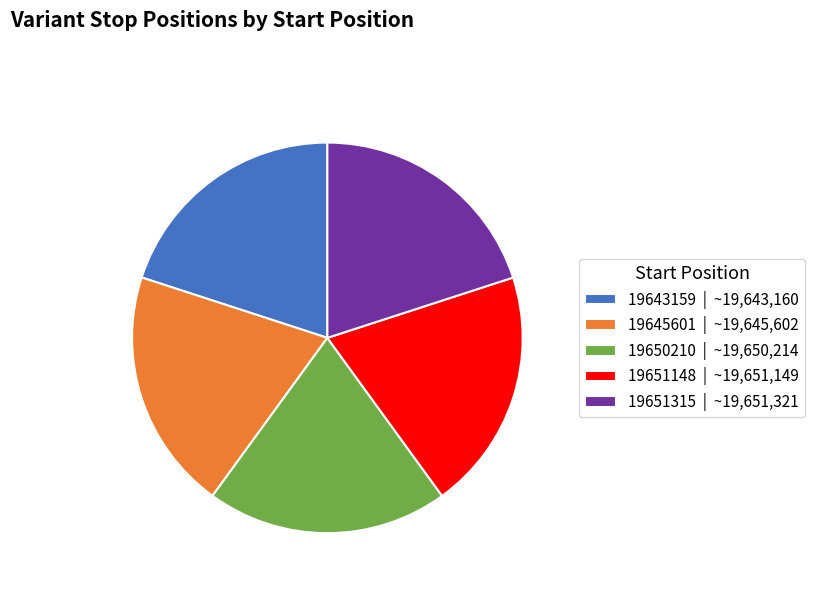

Combined, do 19651315 | ~19,651,321 and 19645601 | ~19,645,602 account for over 50%?

No